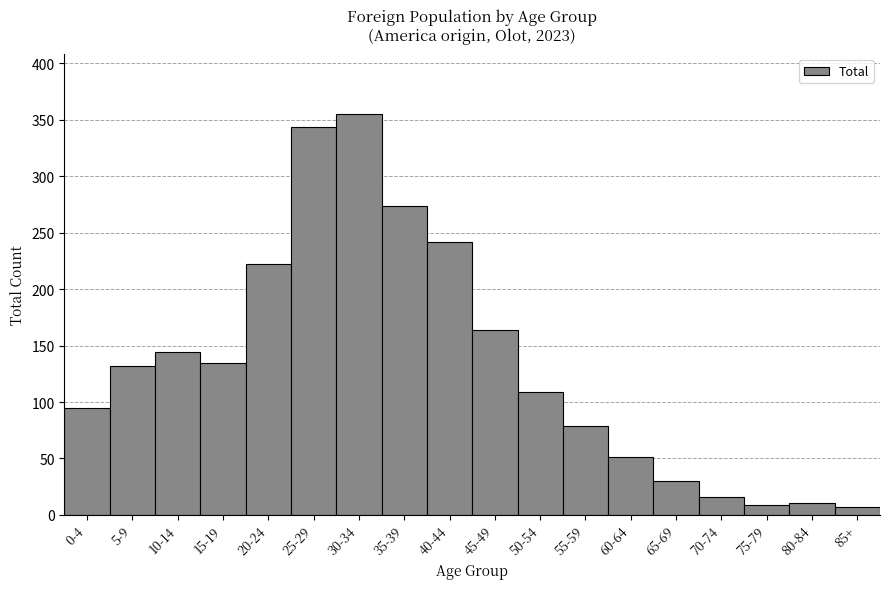

Reading left to right, what are all the values shown in this chart?

95	132	144	135	222	344	355	274	242	164	109	79	51	30	16	9	11	7